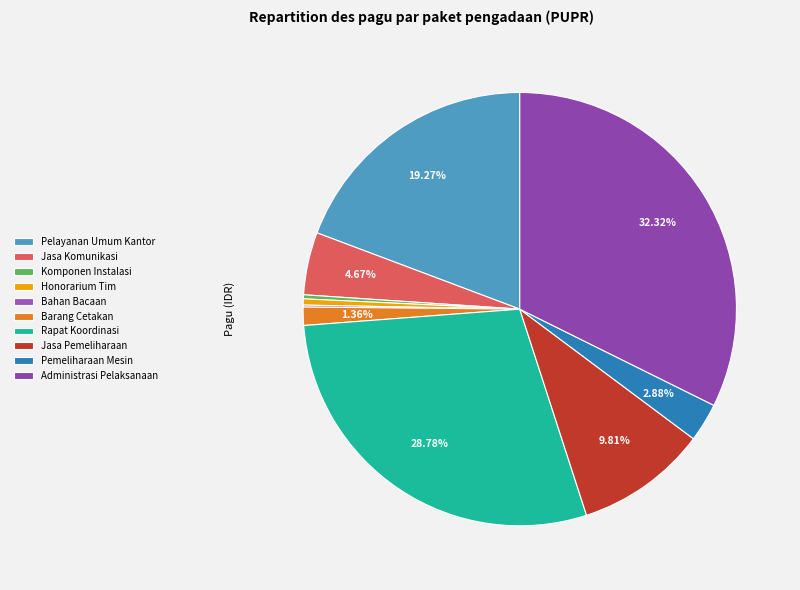

Rank the categories by value from highest to lowest.

Penyediaan Administrasi Pelaksanaan, Penyelenggaraan Rapat Koordinasi, Penyediaan Jasa Pelayanan Umum Kantor, Penyediaan Jasa Pemeliharaan, Penyediaan Jasa Komunikasi, Pemeliharaan Peralatan dan Mesin, Penyediaan Barang Cetakan, Honorarium Tim Pelaksana Kegiatan, Penyediaan Komponen Instalasi Listrik, Penyediaan Bahan Bacaan